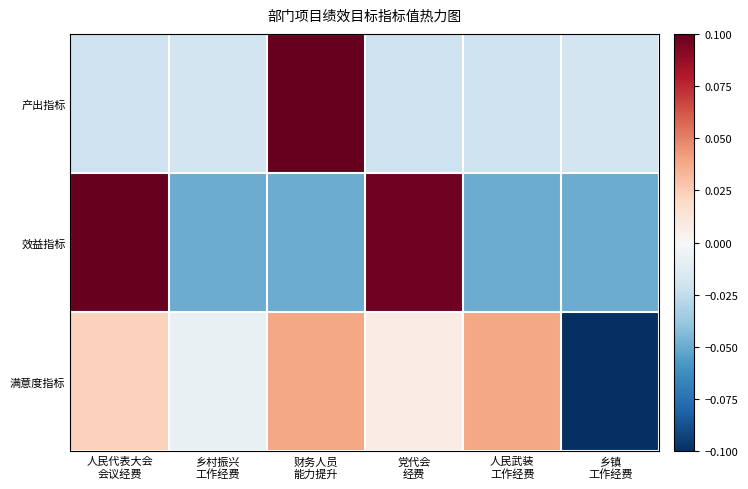

At how many categories does at least one series exceed 0?

4